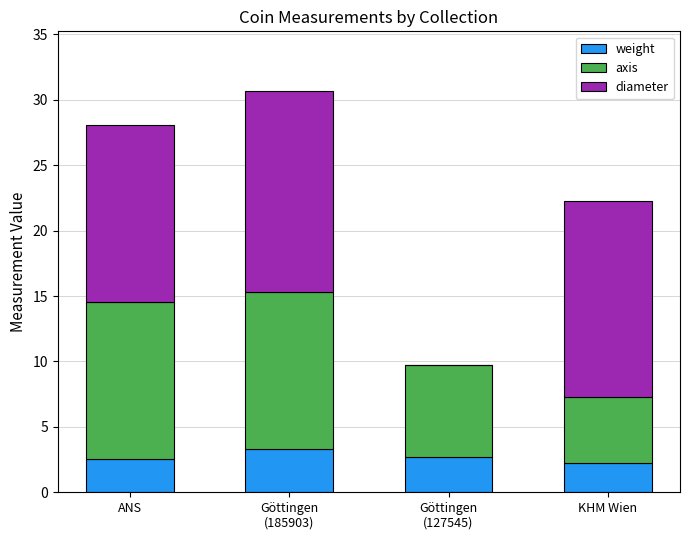

What is the maximum value for weight?

3.3